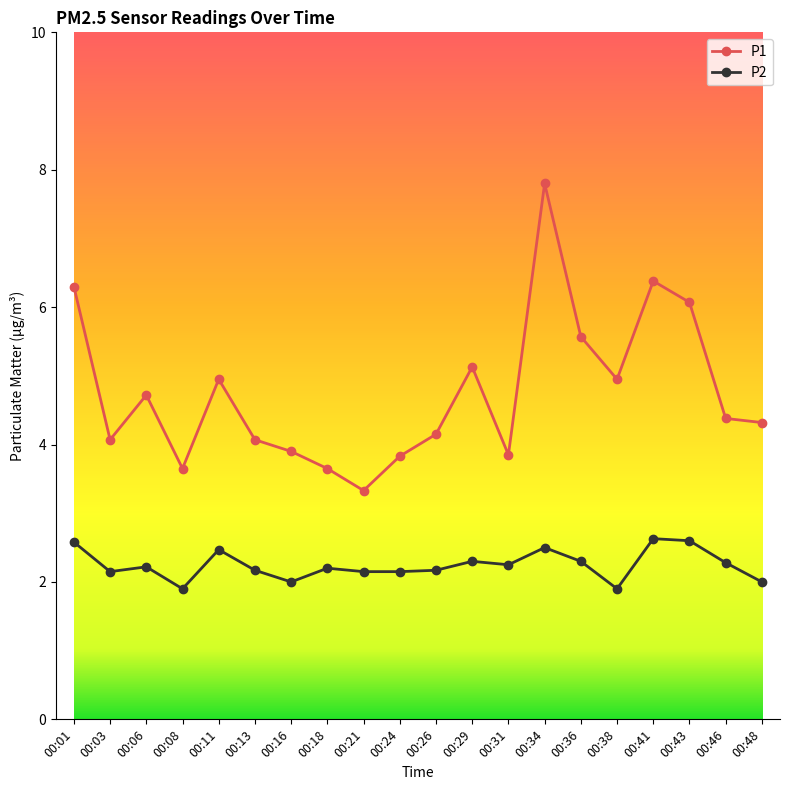

At which label does P1 reach its minimum?

00:21